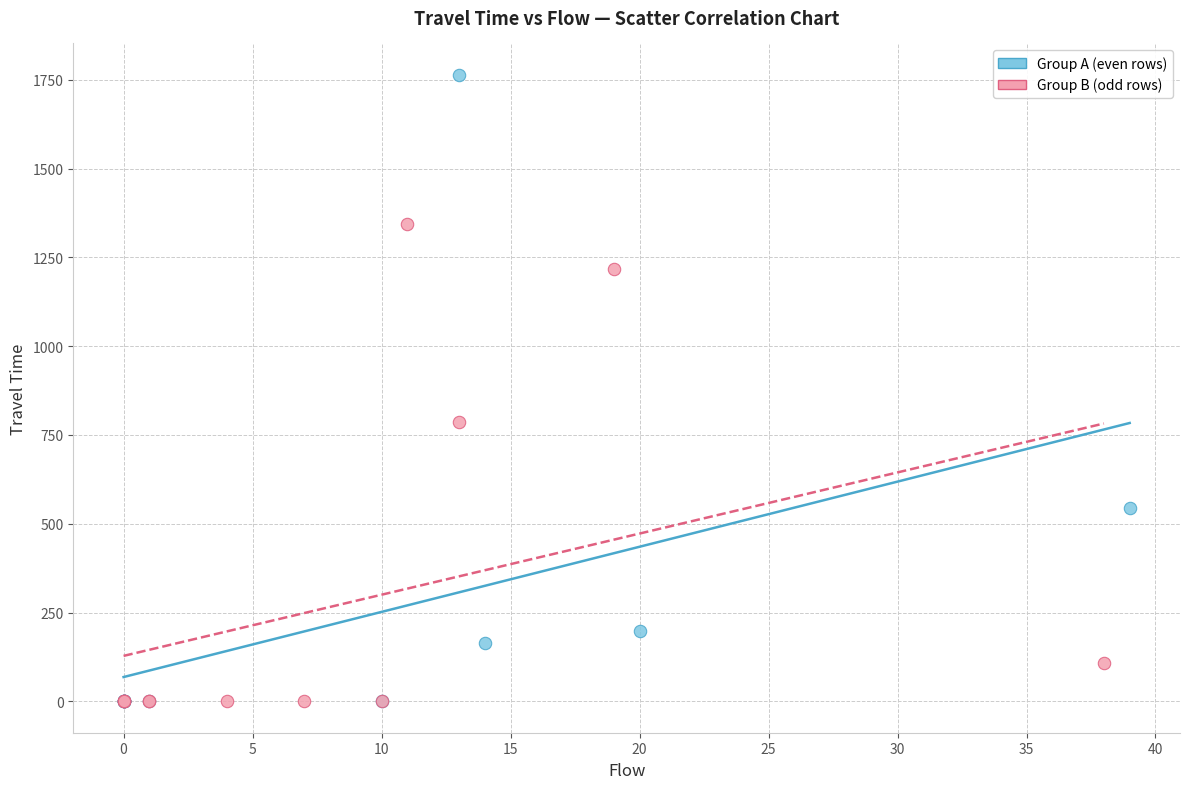

Which series has the largest Y range (max minus min)?

Group A (even rows)